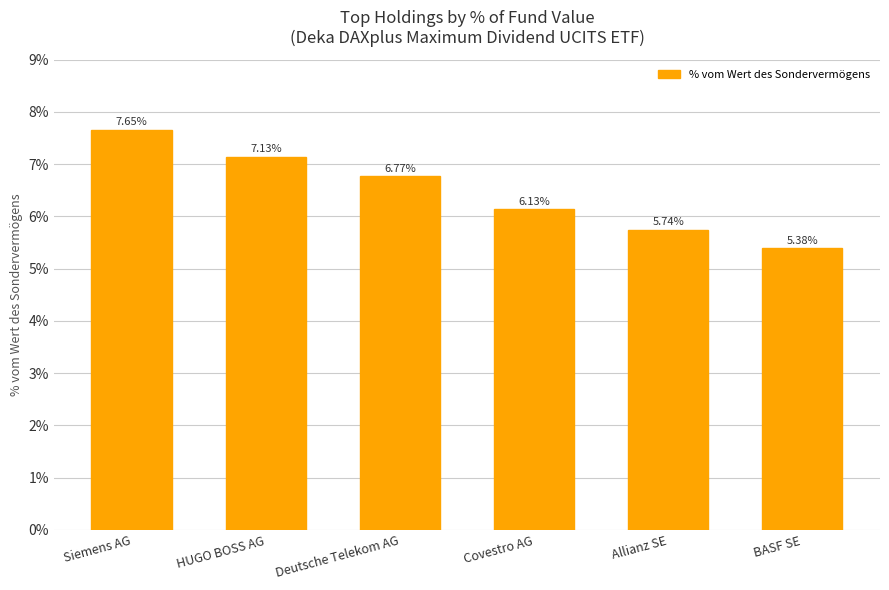

Approximately how many times larger is the value at BASF SE compared to Covestro AG?

0.9